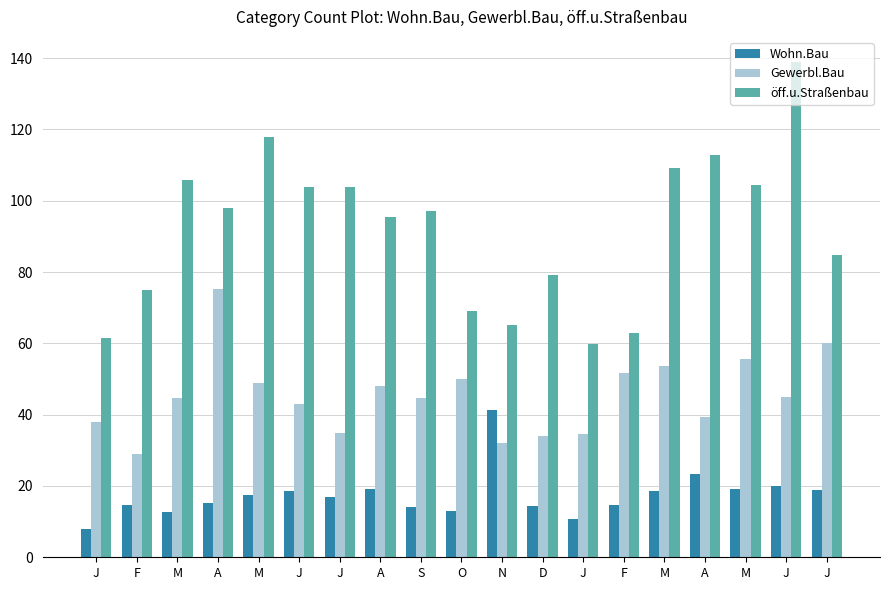

What is the highest value of the Gewerbl.Bau series?

75.3